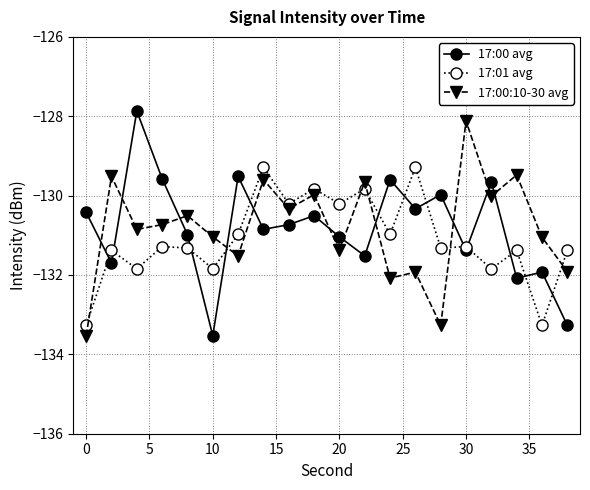

True or false: 17:00 avg has more than 0 interior local peaks.

True